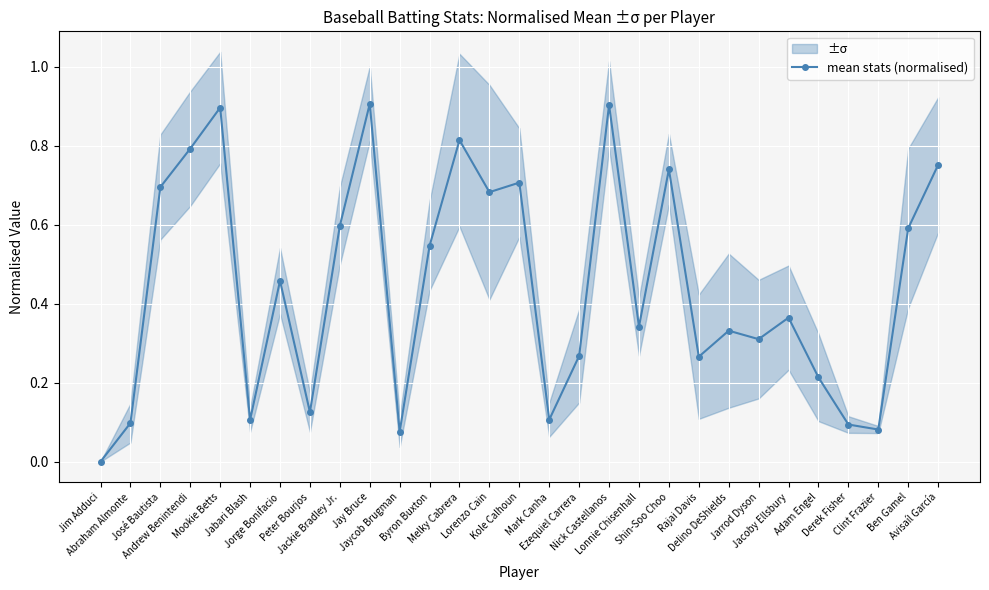

What is the approximate value at Mark Canha?

0.1